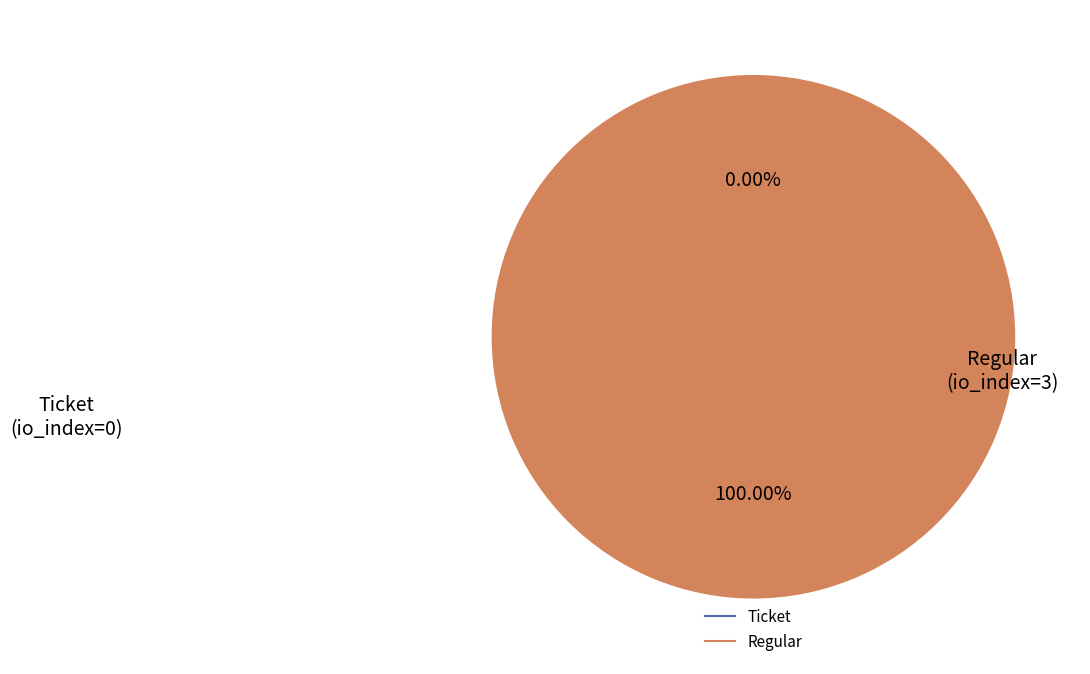

Count the number of slices in the pie.

2